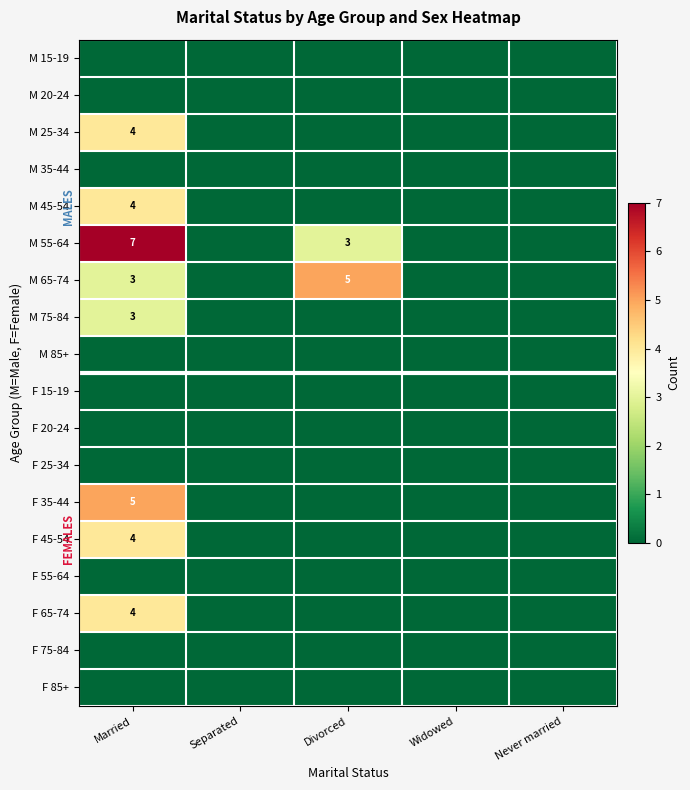

The M 65-74 series shows 4 at Married. True or false?

False